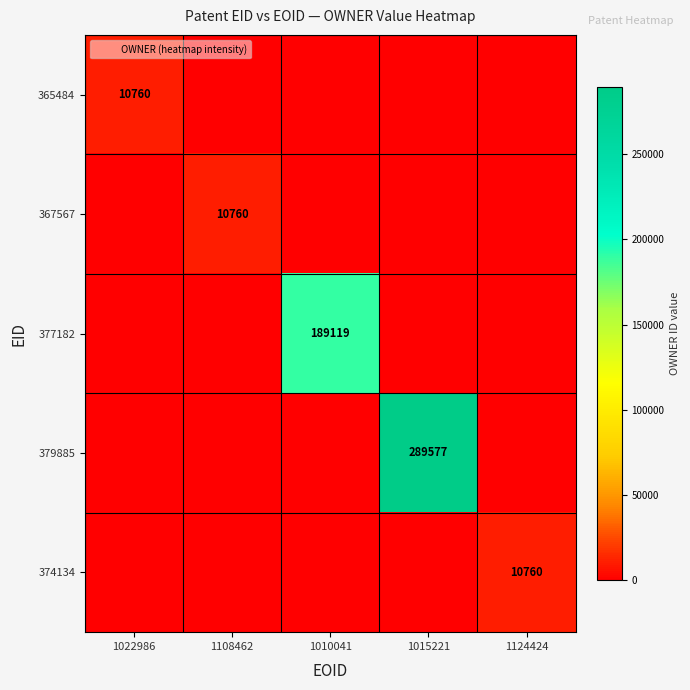

How many positive values does the 377182 series have?

1